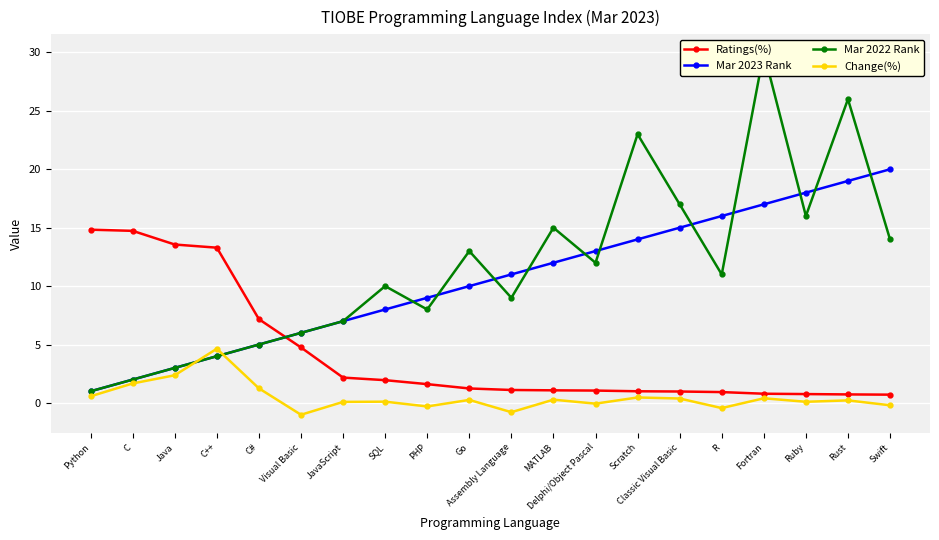

After their last crossing, which series has the higher values: Mar 2022 Rank or Mar 2023 Rank?

Mar 2023 Rank